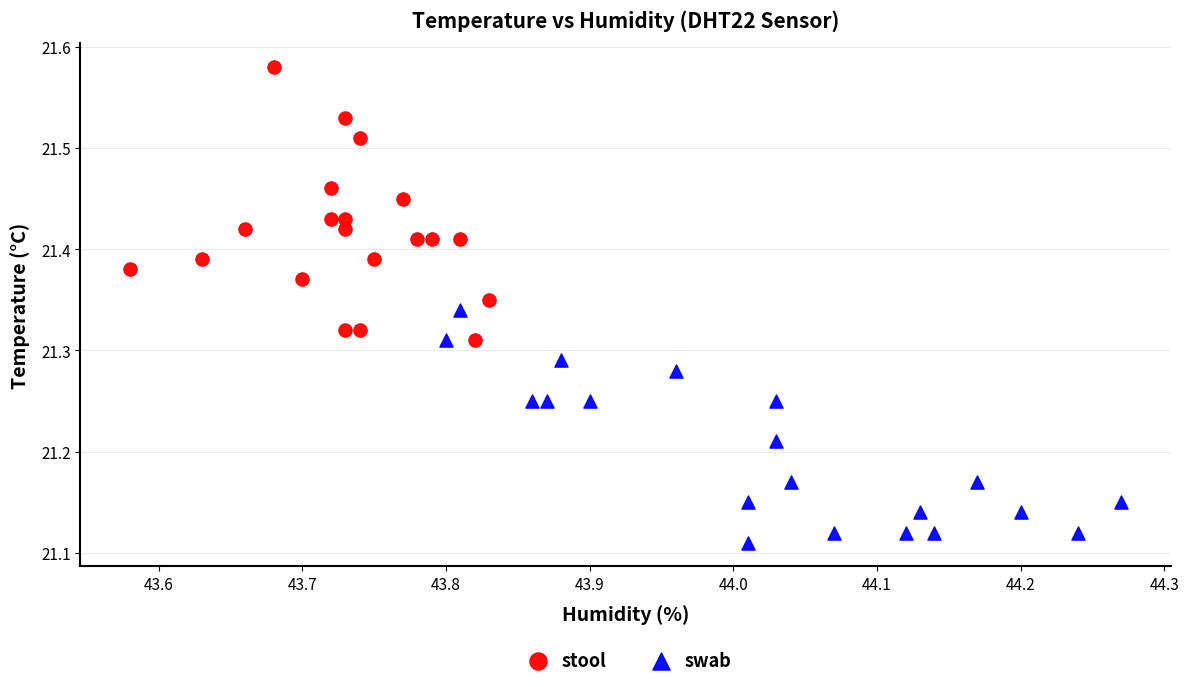

Which series contains the highest Y value?

stool